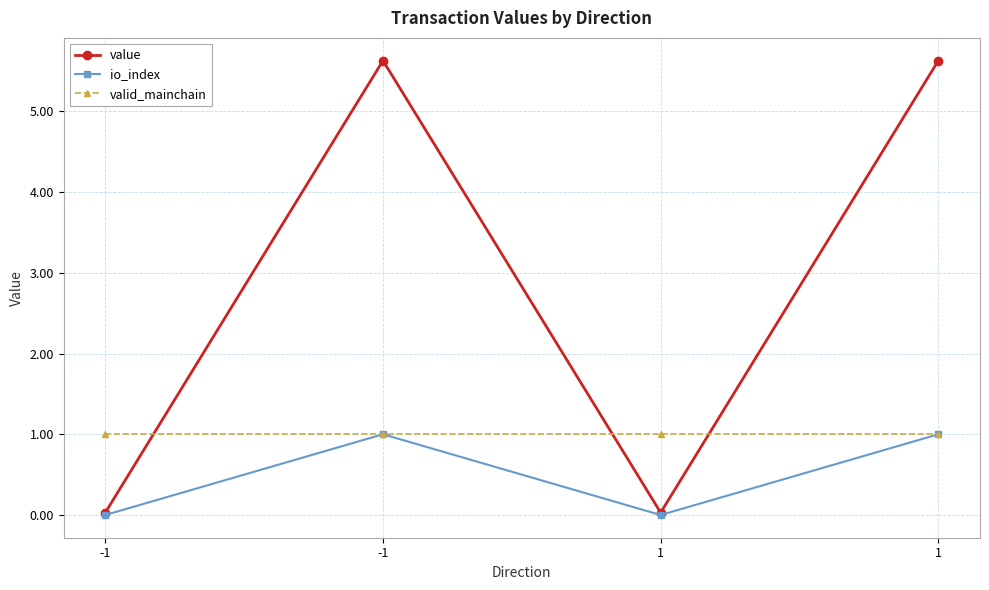

What are all the series names shown in the legend?

value, io_index, valid_mainchain